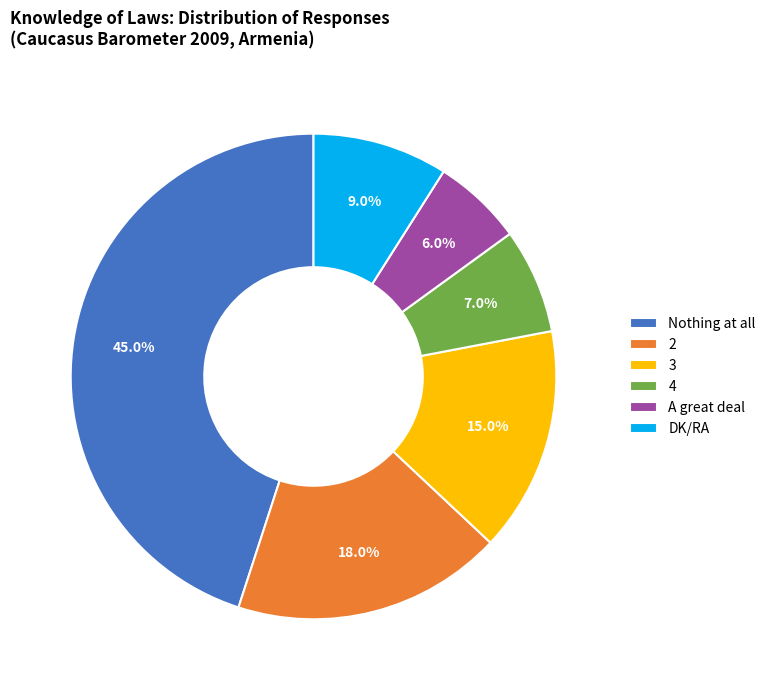

Does 3 represent more than half of the total?

No